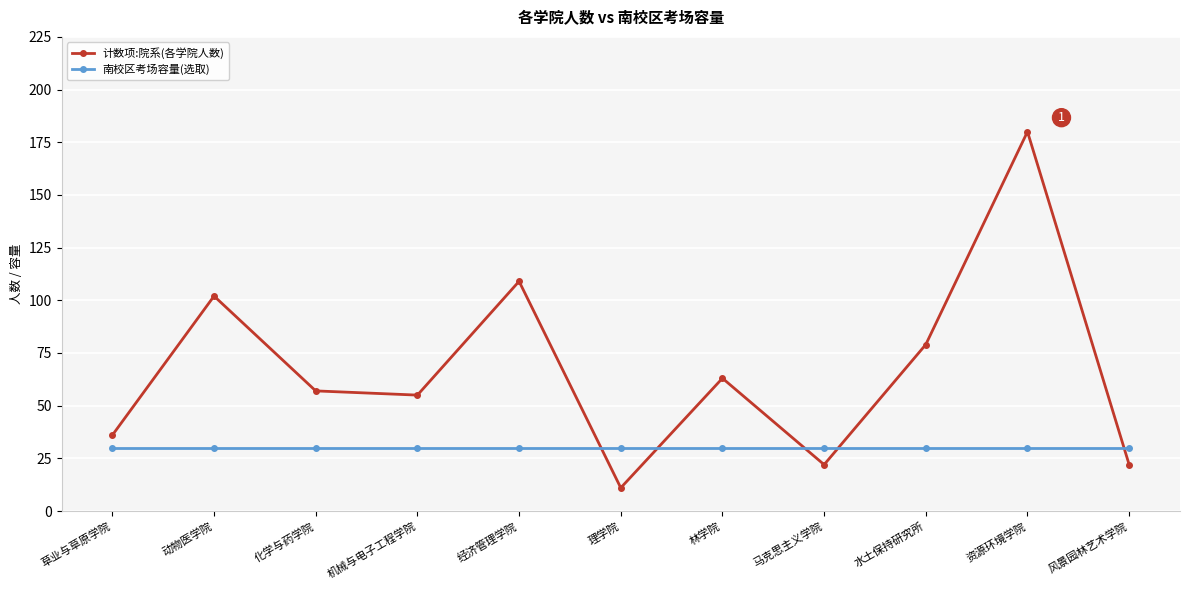

What is the difference between the highest and lowest values at 林学院?

33